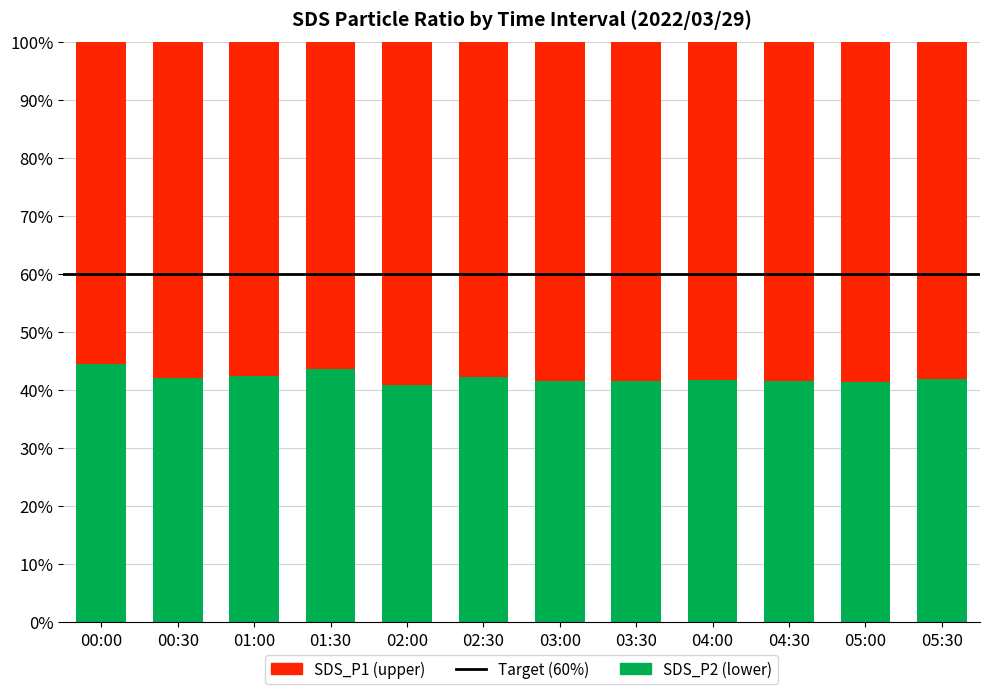

What is the total value across all series at 02:00?

100.0